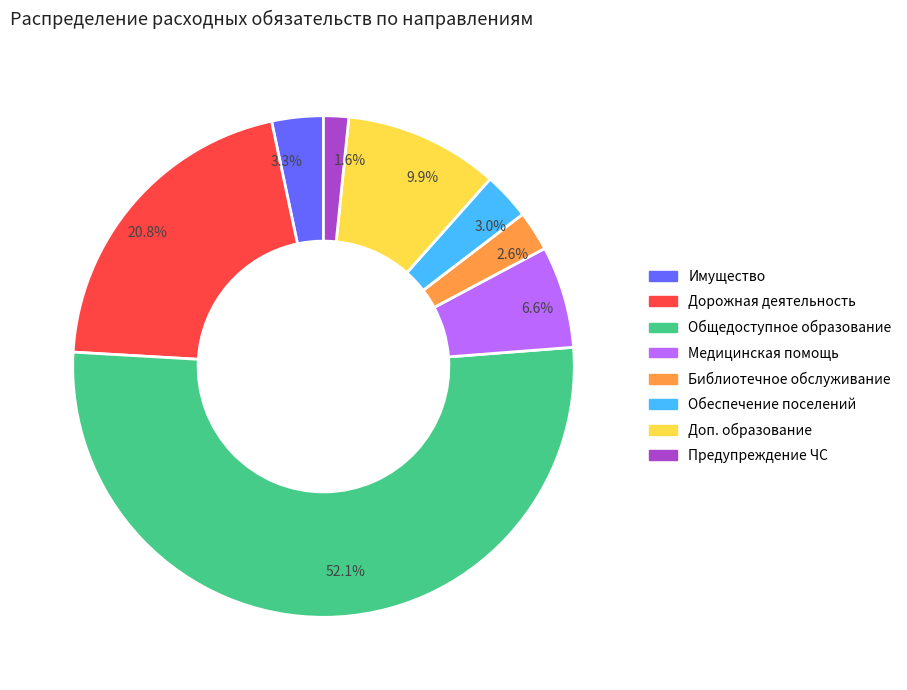

Do Общедоступное образование and Предупреждение ЧС together represent more than half of the pie?

Yes